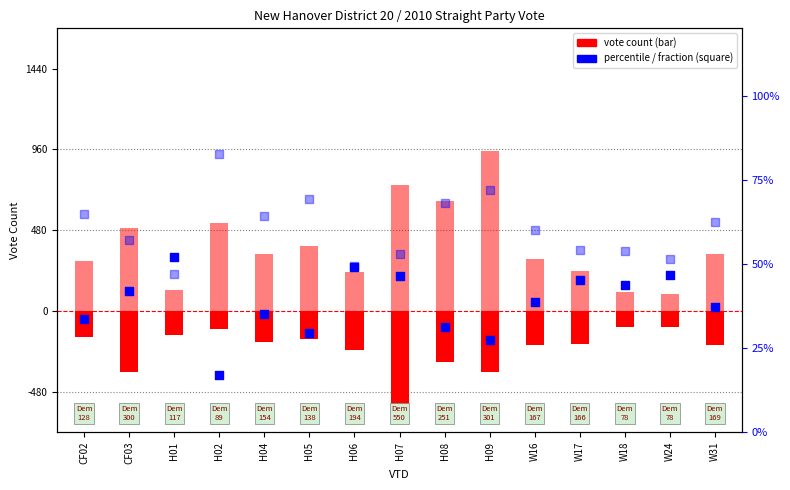

Is the value of Dem vote count at H04 greater than the value of Rep vote count at H05?

No